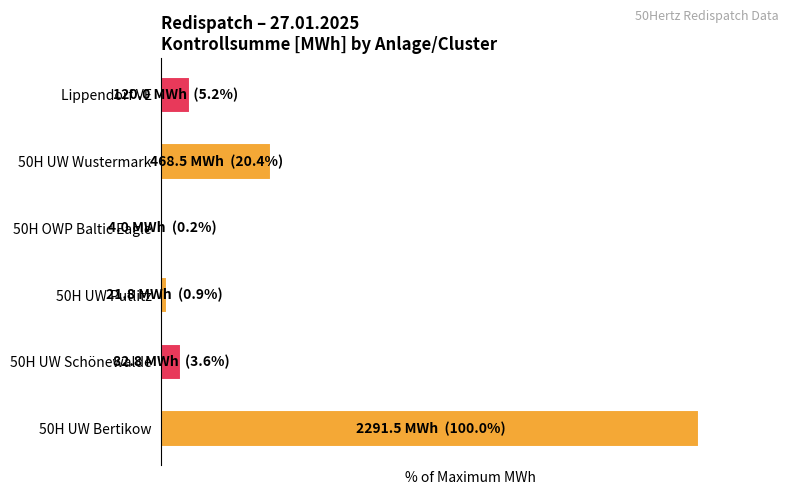

Are the bars horizontal?

Yes